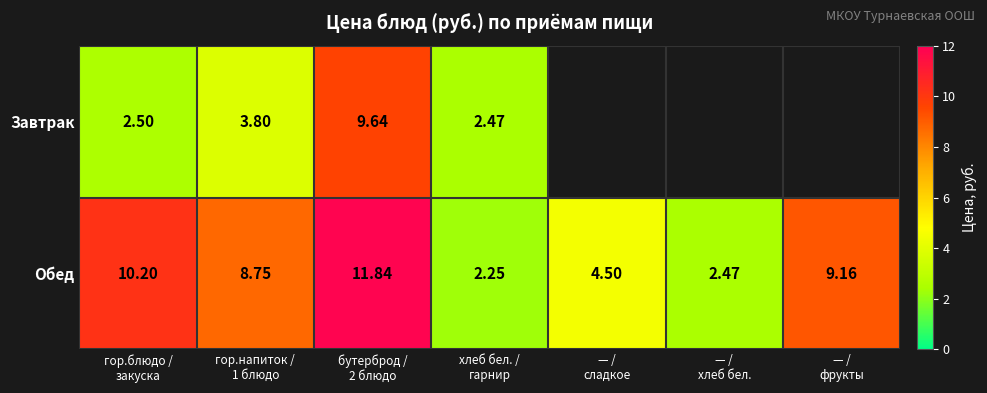

How many values in the Обед series exceed 8?

4